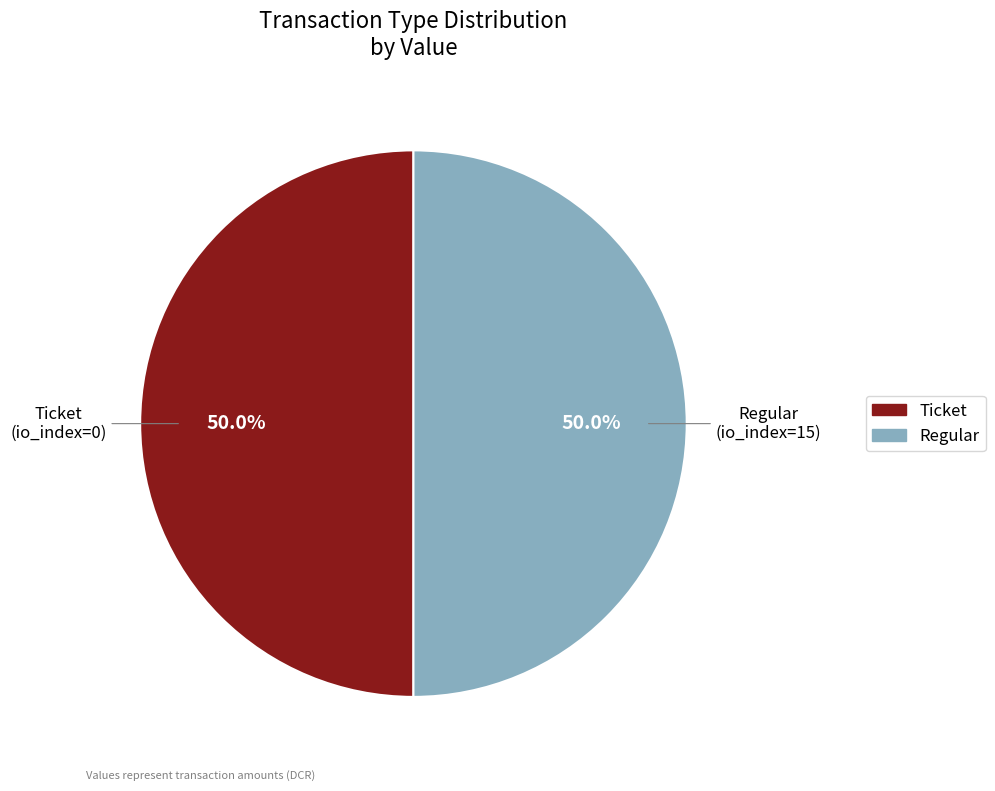

To the nearest percent, what is the average slice percentage?

50%